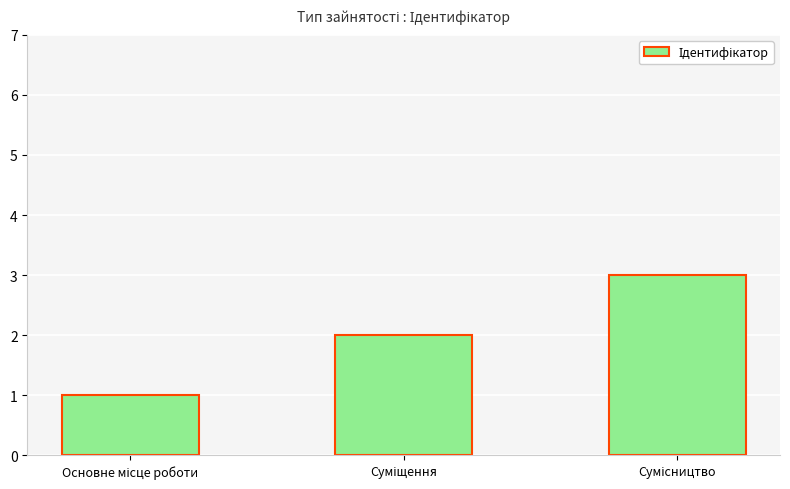

What is the greatest value displayed?

3